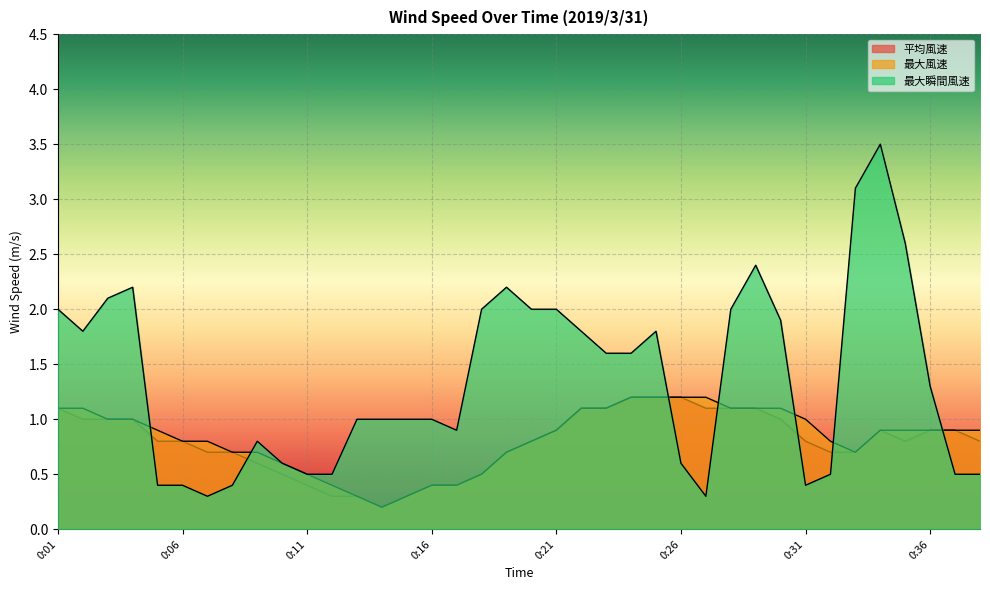

How many times do 最大瞬間風速 and 平均風速 cross each other?

7